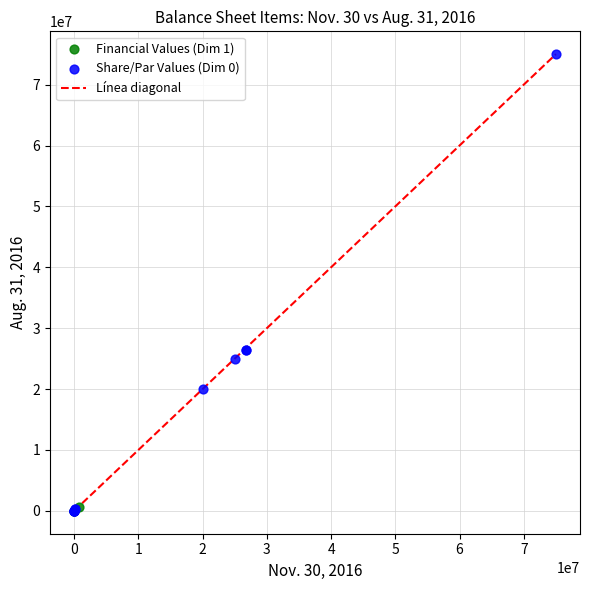

Which series has the widest spread of Y values?

Share/Par Values (Dim 0)